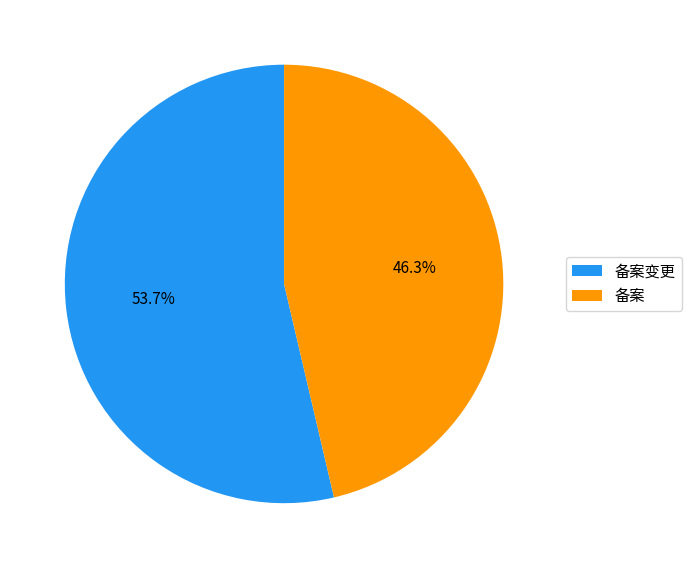

What percentage do 备案 and 备案变更 together represent?

100.0%